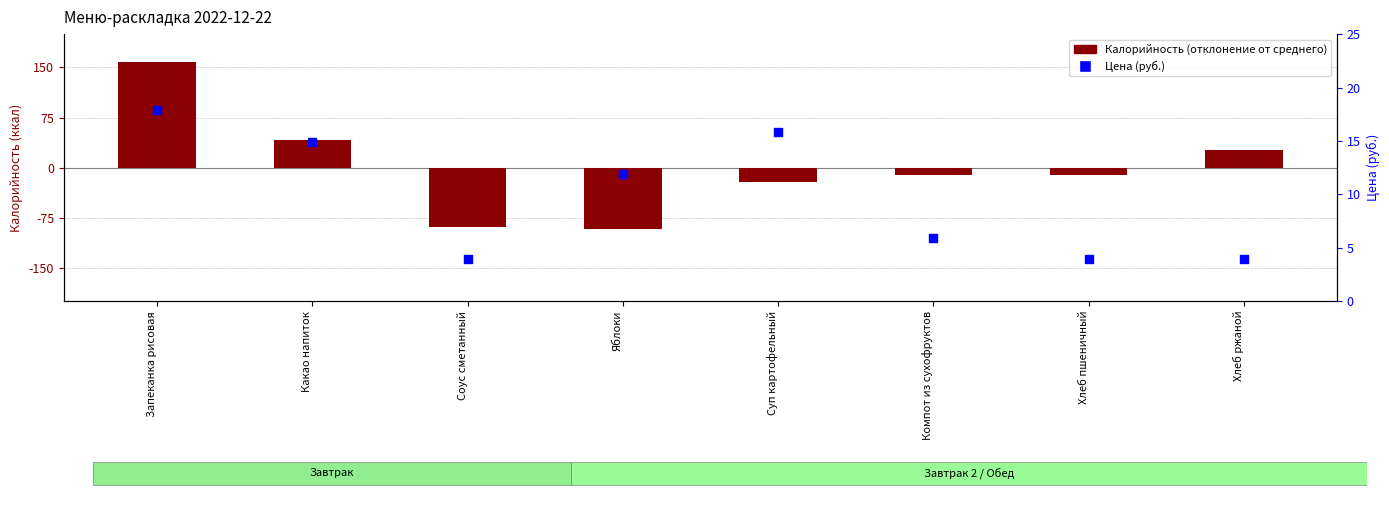

At how many categories does at least one series exceed 56?

1